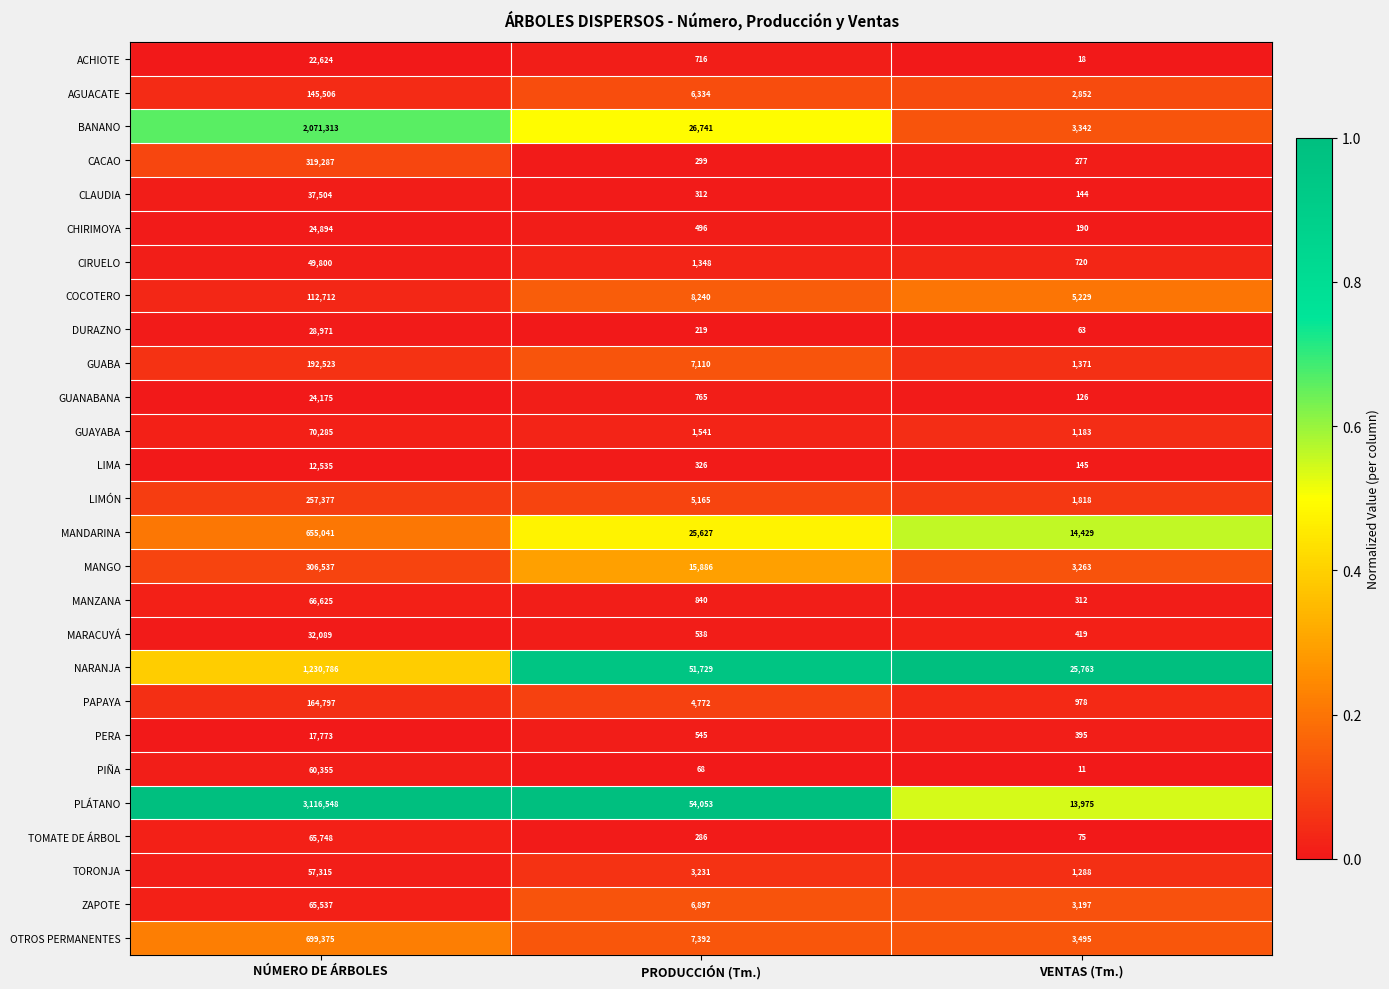

At PRODUCCIÓN (Tm.), list the series in order from smallest to largest.

PIÑA, DURAZNO, TOMATE DE ÁRBOL, CACAO, CLAUDIA, LIMA, CHIRIMOYA, MARACUYÁ, PERA, ACHIOTE, GUANABANA, MANZANA, CIRUELO, GUAYABA, TORONJA, PAPAYA, LIMÓN, AGUACATE, ZAPOTE, GUABA, OTROS PERMANENTES, COCOTERO, MANGO, MANDARINA, BANANO, NARANJA, PLÁTANO